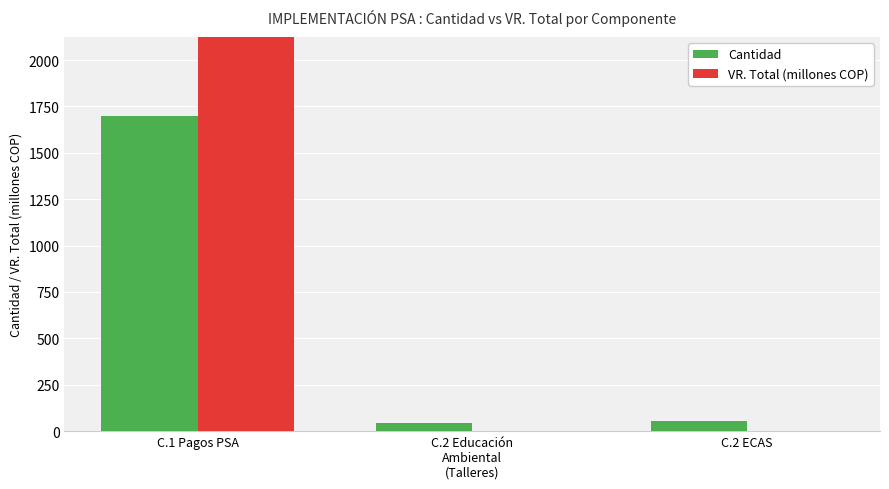

What is the sum of the Cantidad values at C.2 ECAS and C.2 Educación
Ambiental
(Talleres)?

98.0